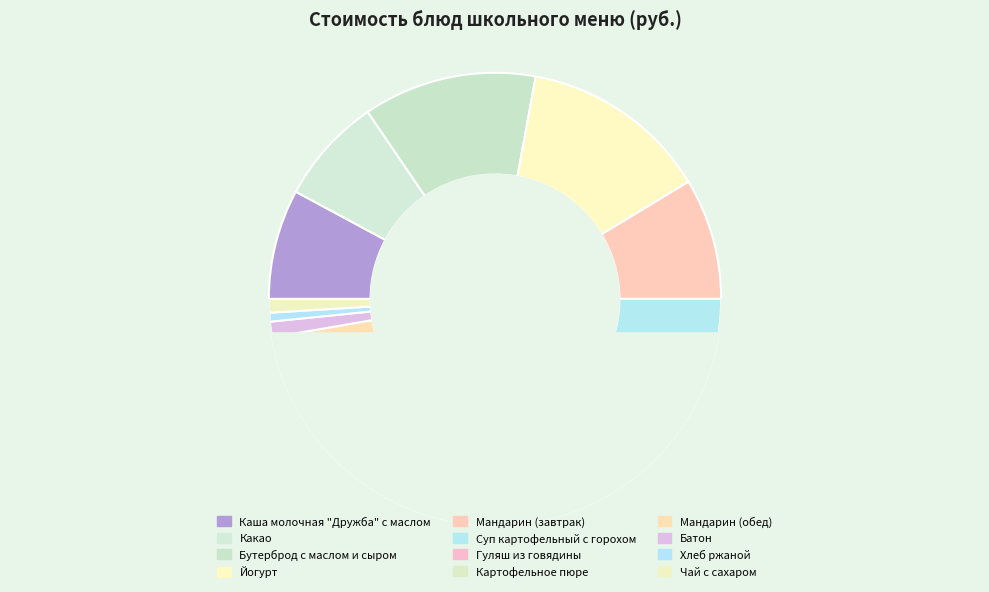

Does any single category account for the majority?

No